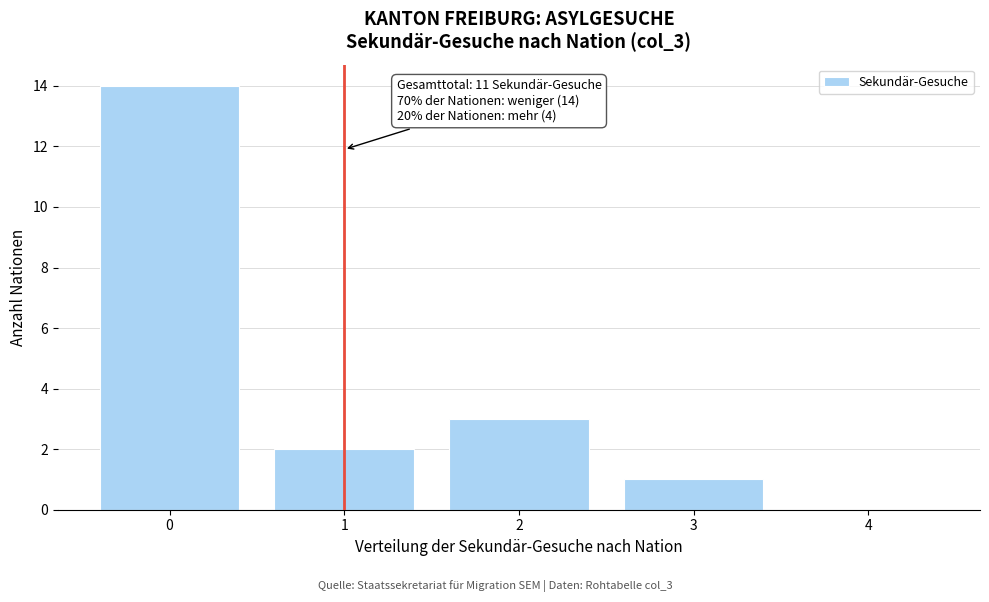

Reading left to right, what are all the values shown in this chart?

0=14	1=2	2=3	3=1	4=0